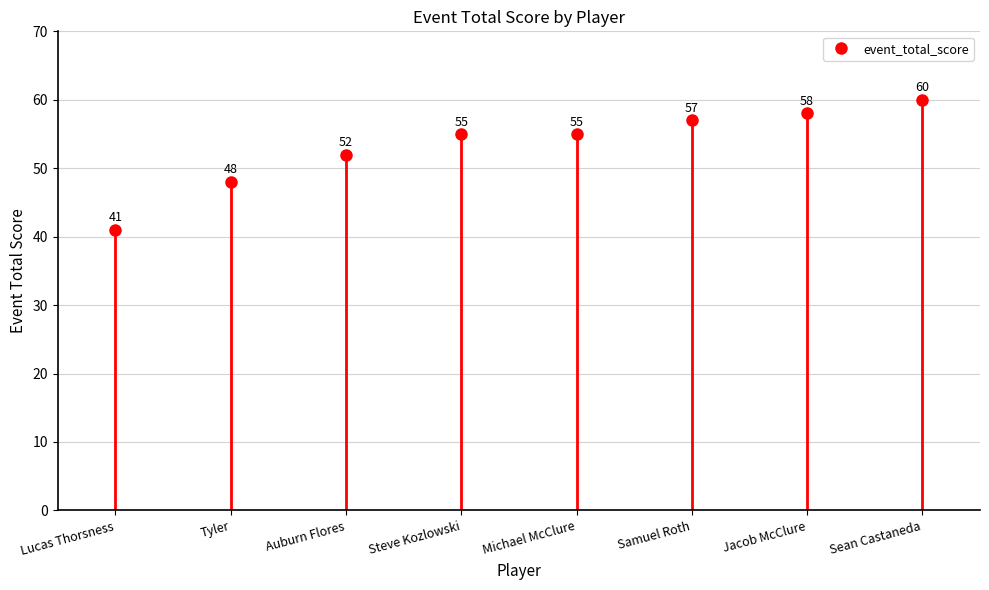

At which label does the data first exceed 55?

Samuel Roth